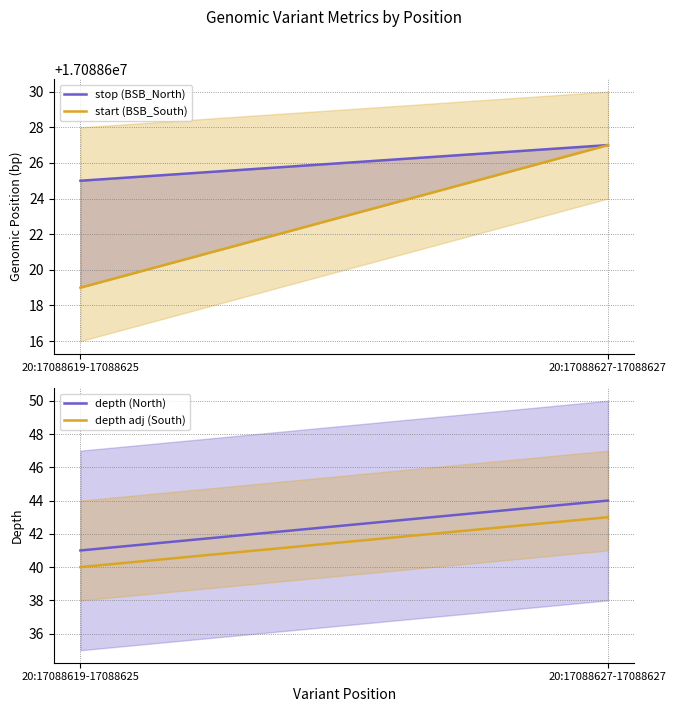

What is the label of the 1st point from the right?

20:17088627-17088627